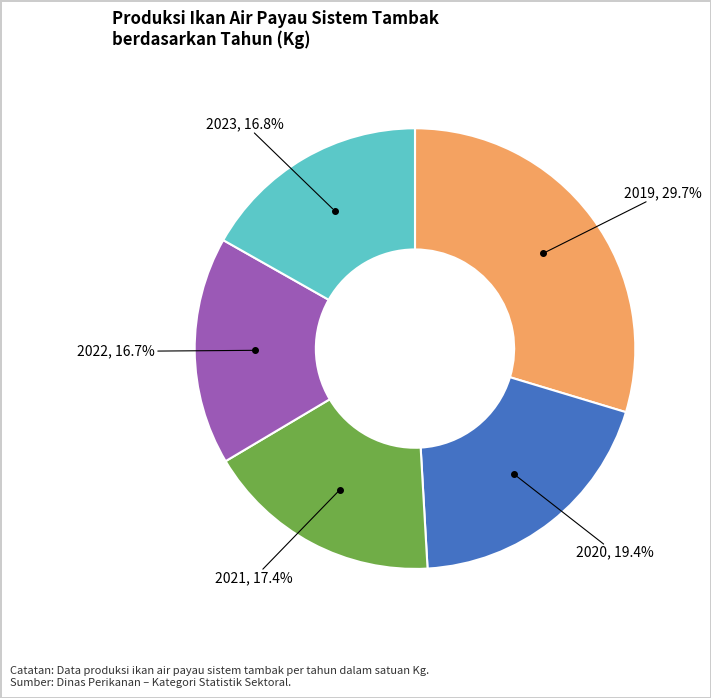

Is there a majority slice in this chart?

No